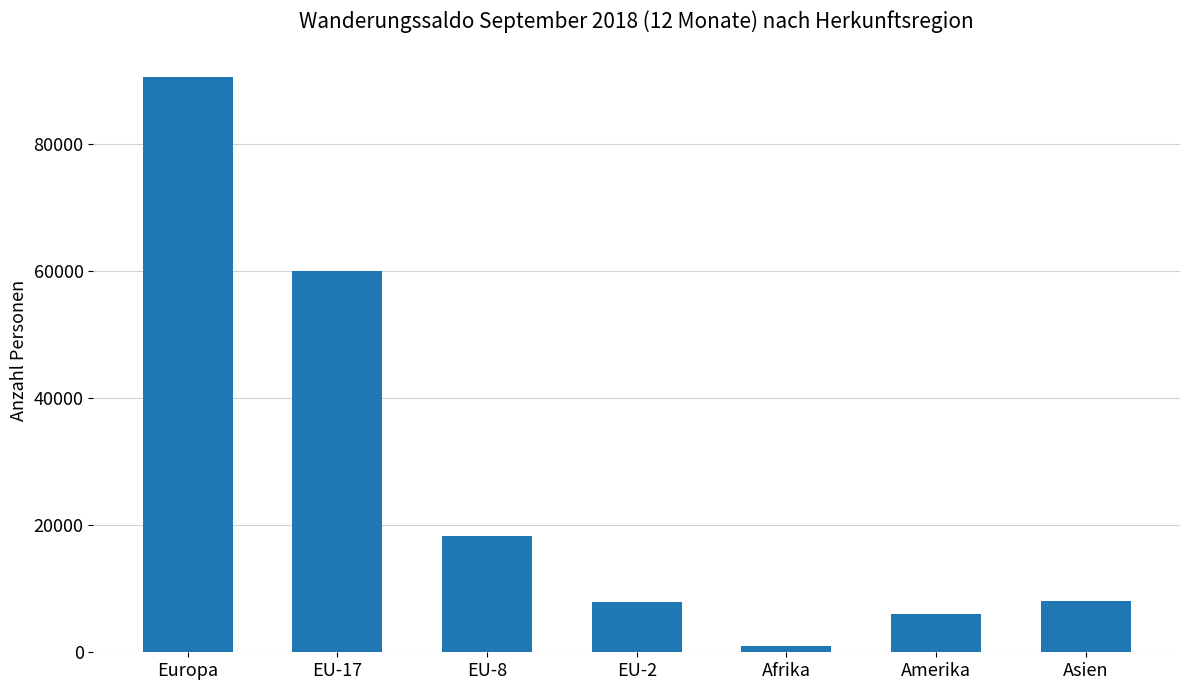

The value at Amerika is 2189. True or false?

False